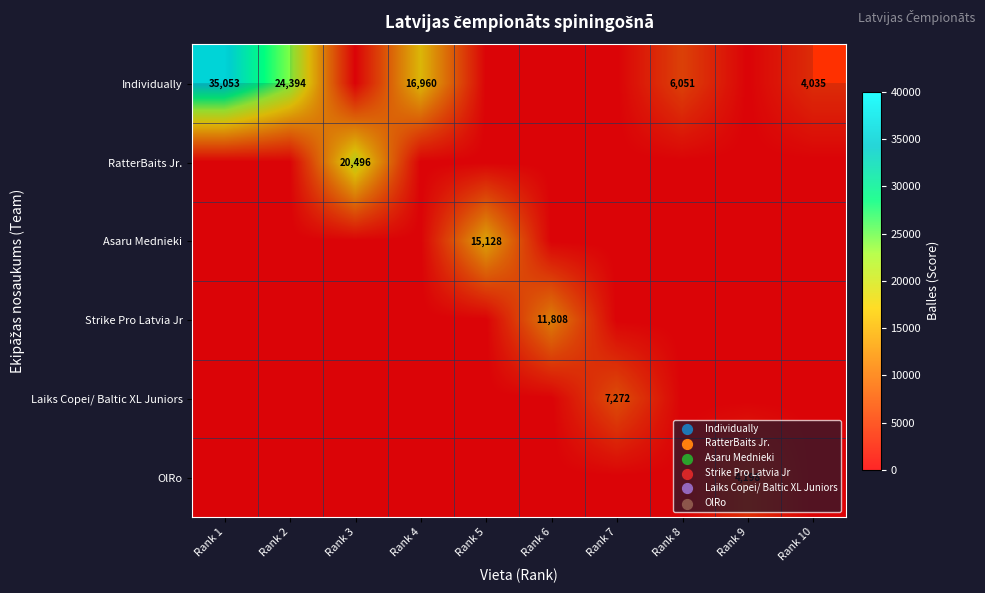

At which category does the chart reach its minimum across all series?

Rank 3